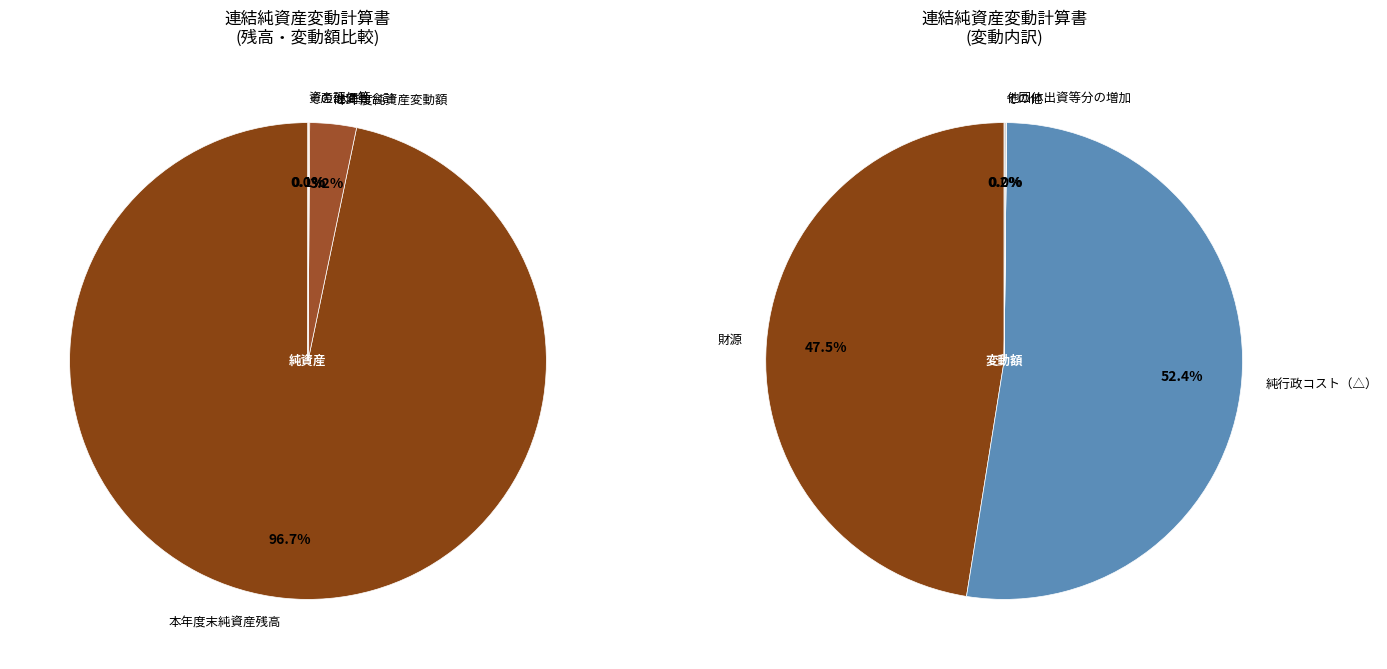

To the nearest percent, what is the combined percentage of 資産評価差額 and 本年度差額?

1%